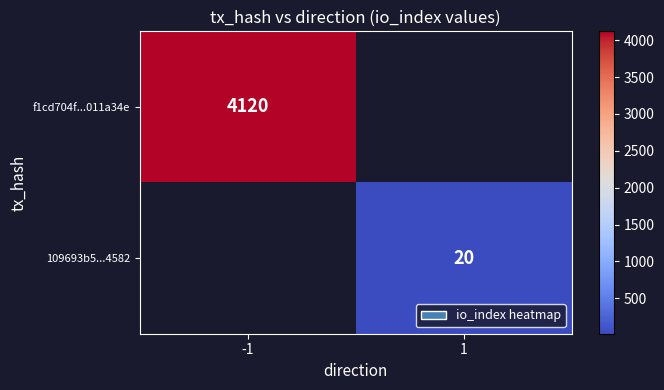

How many series are shown in this chart?

2